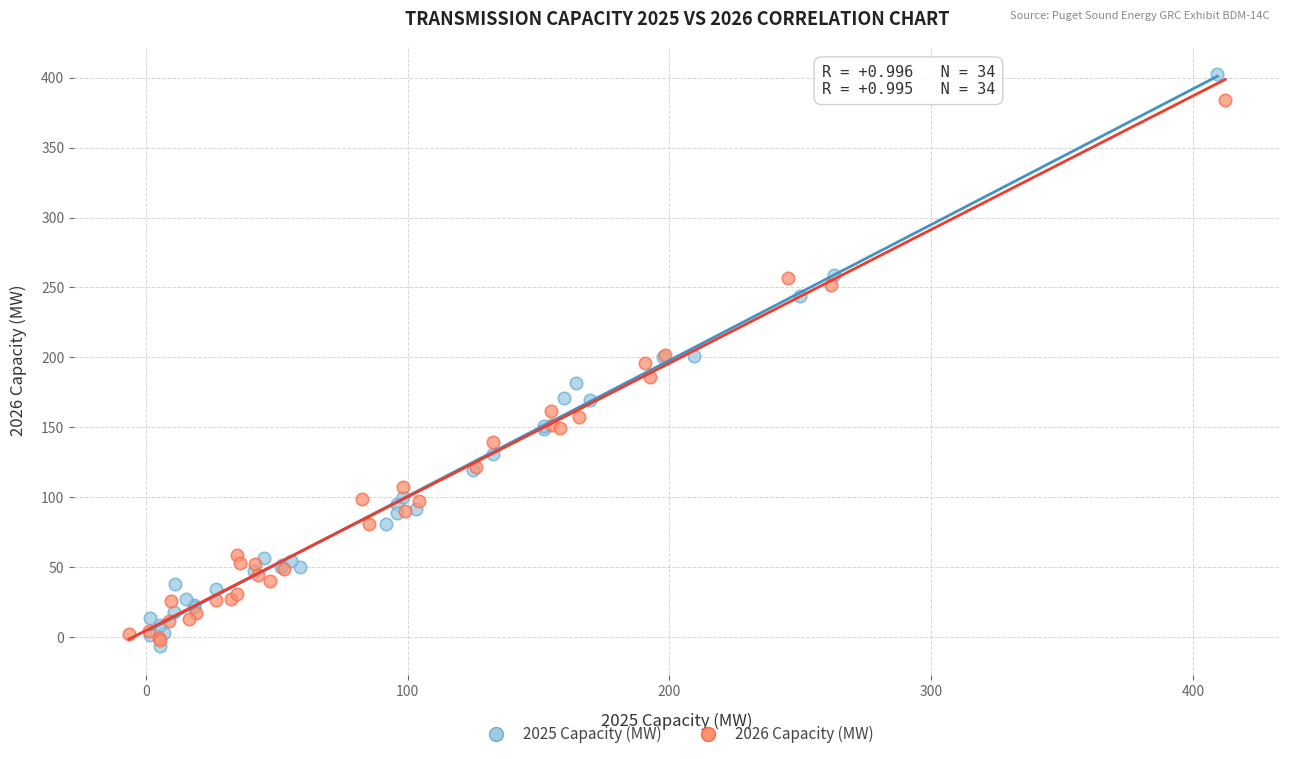

Which series reaches the minimum Y coordinate?

2025 Capacity (MW)